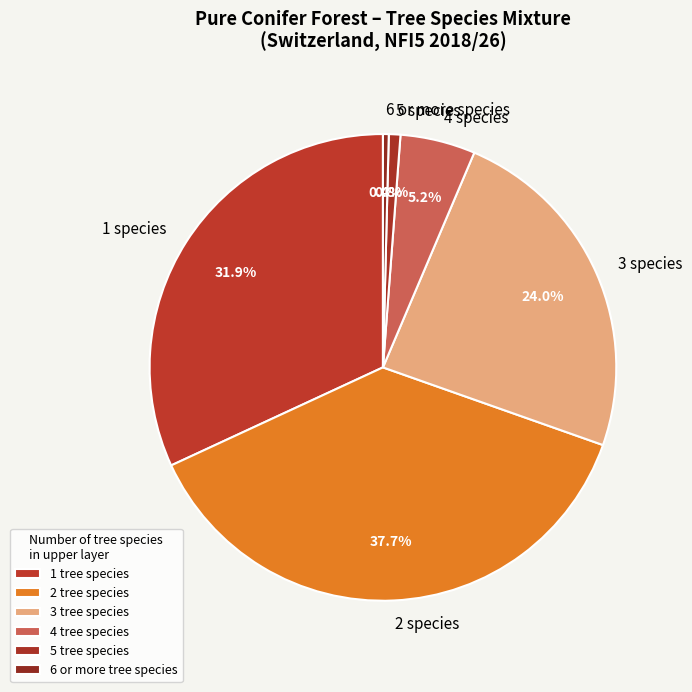

How much of the chart is everything except 6 or more species?

99.6%